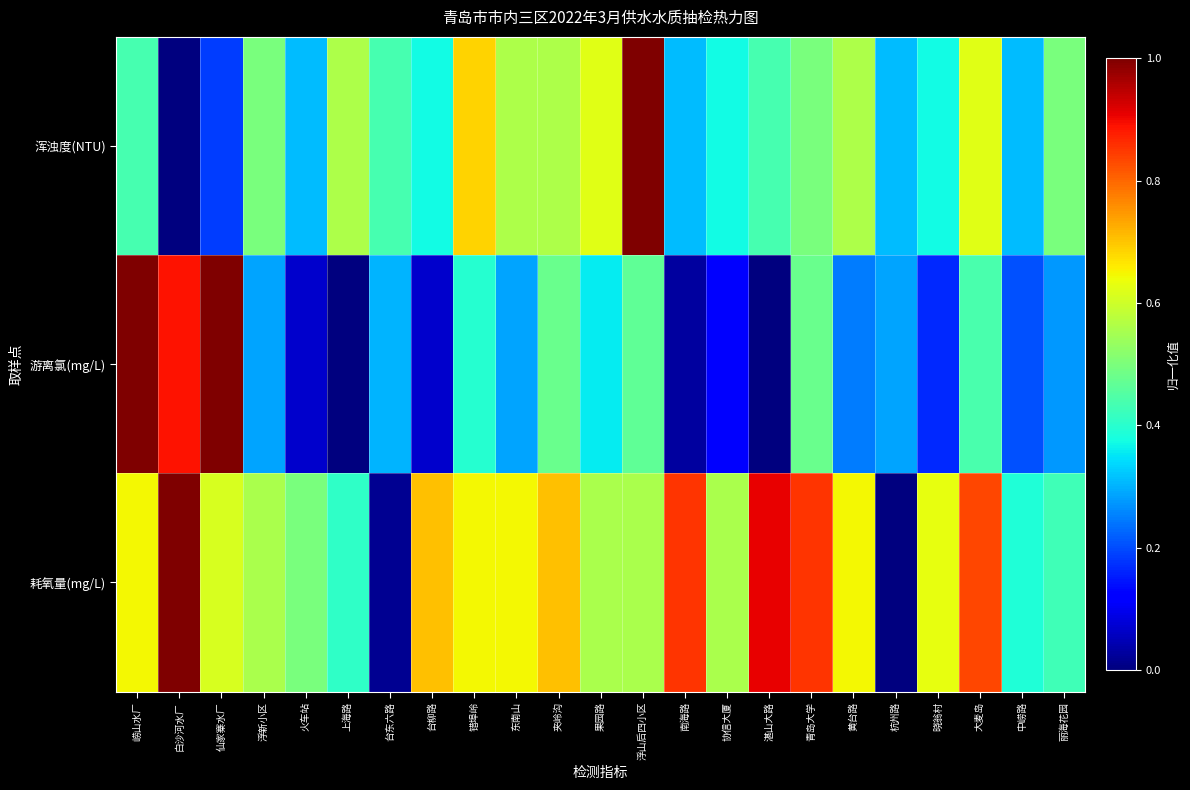

Reading left to right, transcribe all the data shown in this chart.

浑浊度(NTU): 崂山水厂=0.4	白沙河水厂=0.0	仙家寨水厂=0.2	浮新小区=0.5	火车站=0.3	上海路=0.6	台东六路=0.4	台柳路=0.4	错埠岭=0.7	东南山=0.6	夹岭沟=0.6	果园路=0.6	浮山后四小区=1.0	南海路=0.3	协信大厦=0.4	湛山大路=0.4	青岛大学=0.5	黄台路=0.6	杭州路=0.3	晓翁村=0.4	大麦岛=0.6	中崂路=0.3	丽海花园=0.5
游离氯(mg/L): 崂山水厂=1.0	白沙河水厂=0.9	仙家寨水厂=1.0	浮新小区=0.3	火车站=0.1	上海路=0.0	台东六路=0.3	台柳路=0.1	错埠岭=0.4	东南山=0.3	夹岭沟=0.5	果园路=0.4	浮山后四小区=0.5	南海路=0.0	协信大厦=0.1	湛山大路=0.0	青岛大学=0.5	黄台路=0.2	杭州路=0.3	晓翁村=0.2	大麦岛=0.4	中崂路=0.2	丽海花园=0.3
耗氧量(mg/L): 崂山水厂=0.6	白沙河水厂=1.0	仙家寨水厂=0.6	浮新小区=0.6	火车站=0.5	上海路=0.4	台东六路=0.0	台柳路=0.7	错埠岭=0.6	东南山=0.6	夹岭沟=0.7	果园路=0.6	浮山后四小区=0.6	南海路=0.9	协信大厦=0.6	湛山大路=0.9	青岛大学=0.9	黄台路=0.6	杭州路=0.0	晓翁村=0.6	大麦岛=0.8	中崂路=0.4	丽海花园=0.4